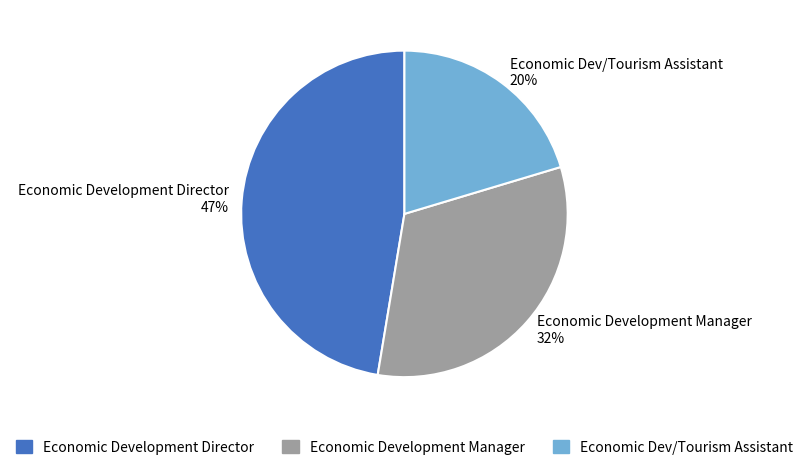

How many segments does this pie chart have?

3